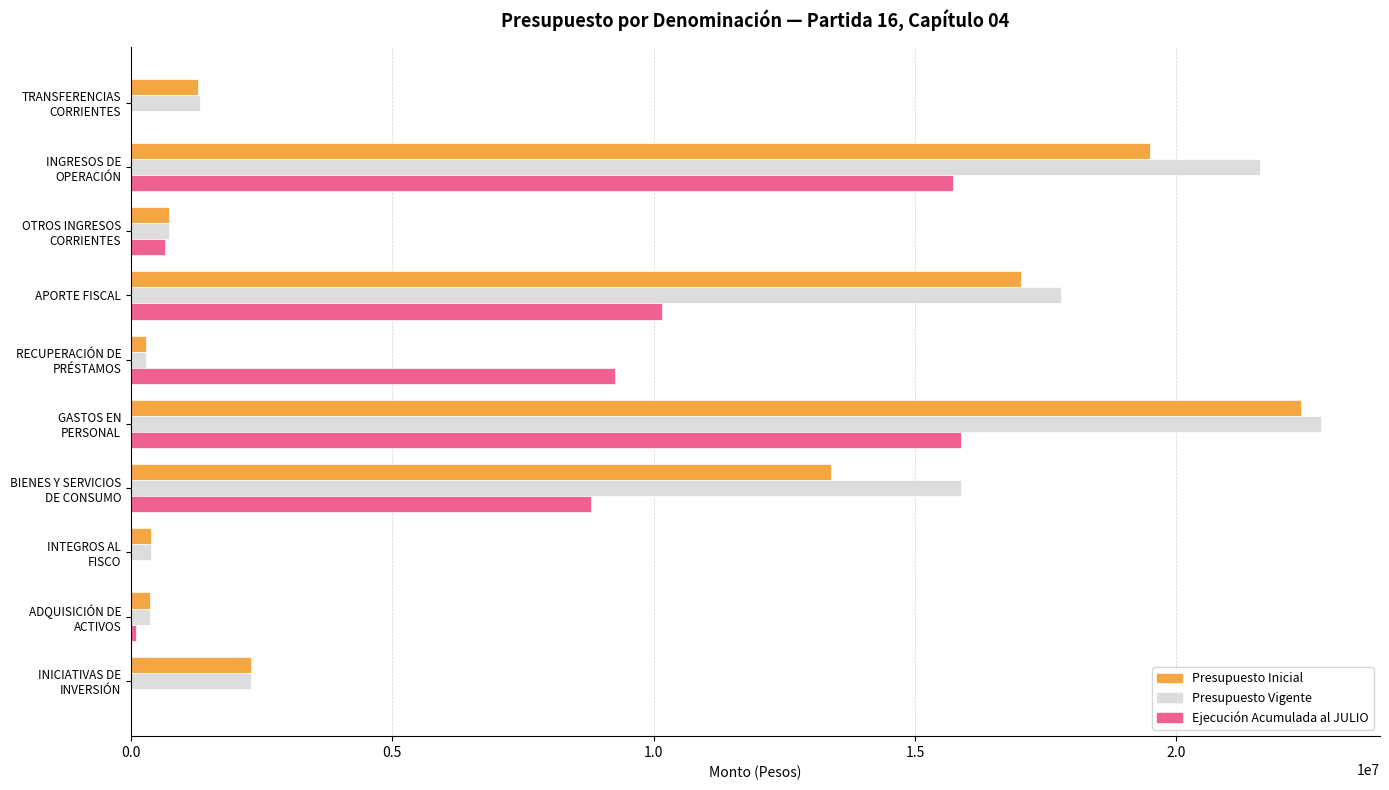

What value does the Presupuesto Inicial series have at APORTE FISCAL?

17033020